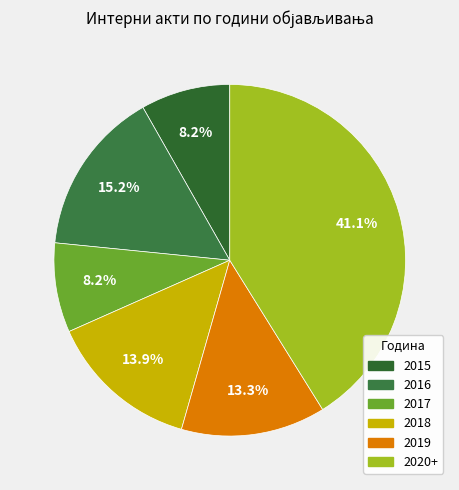

Which category has the smallest portion of the pie?

2015